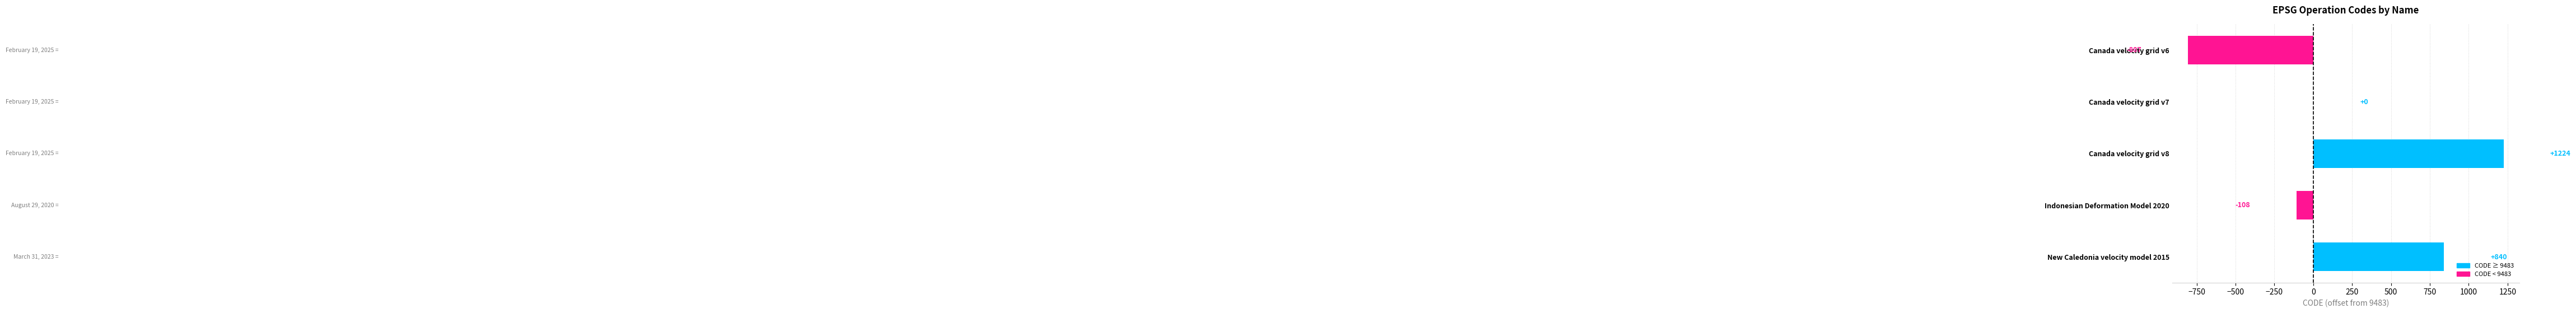

The value at Canada velocity grid v6 is -1174. True or false?

False